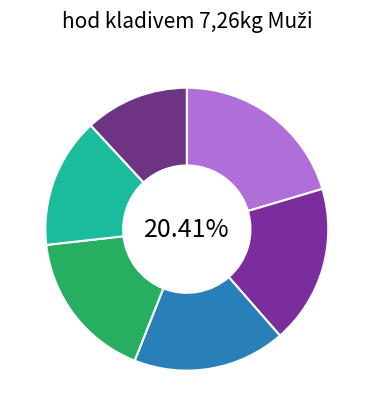

True or false: Janec František accounts for 5% of the total.

False